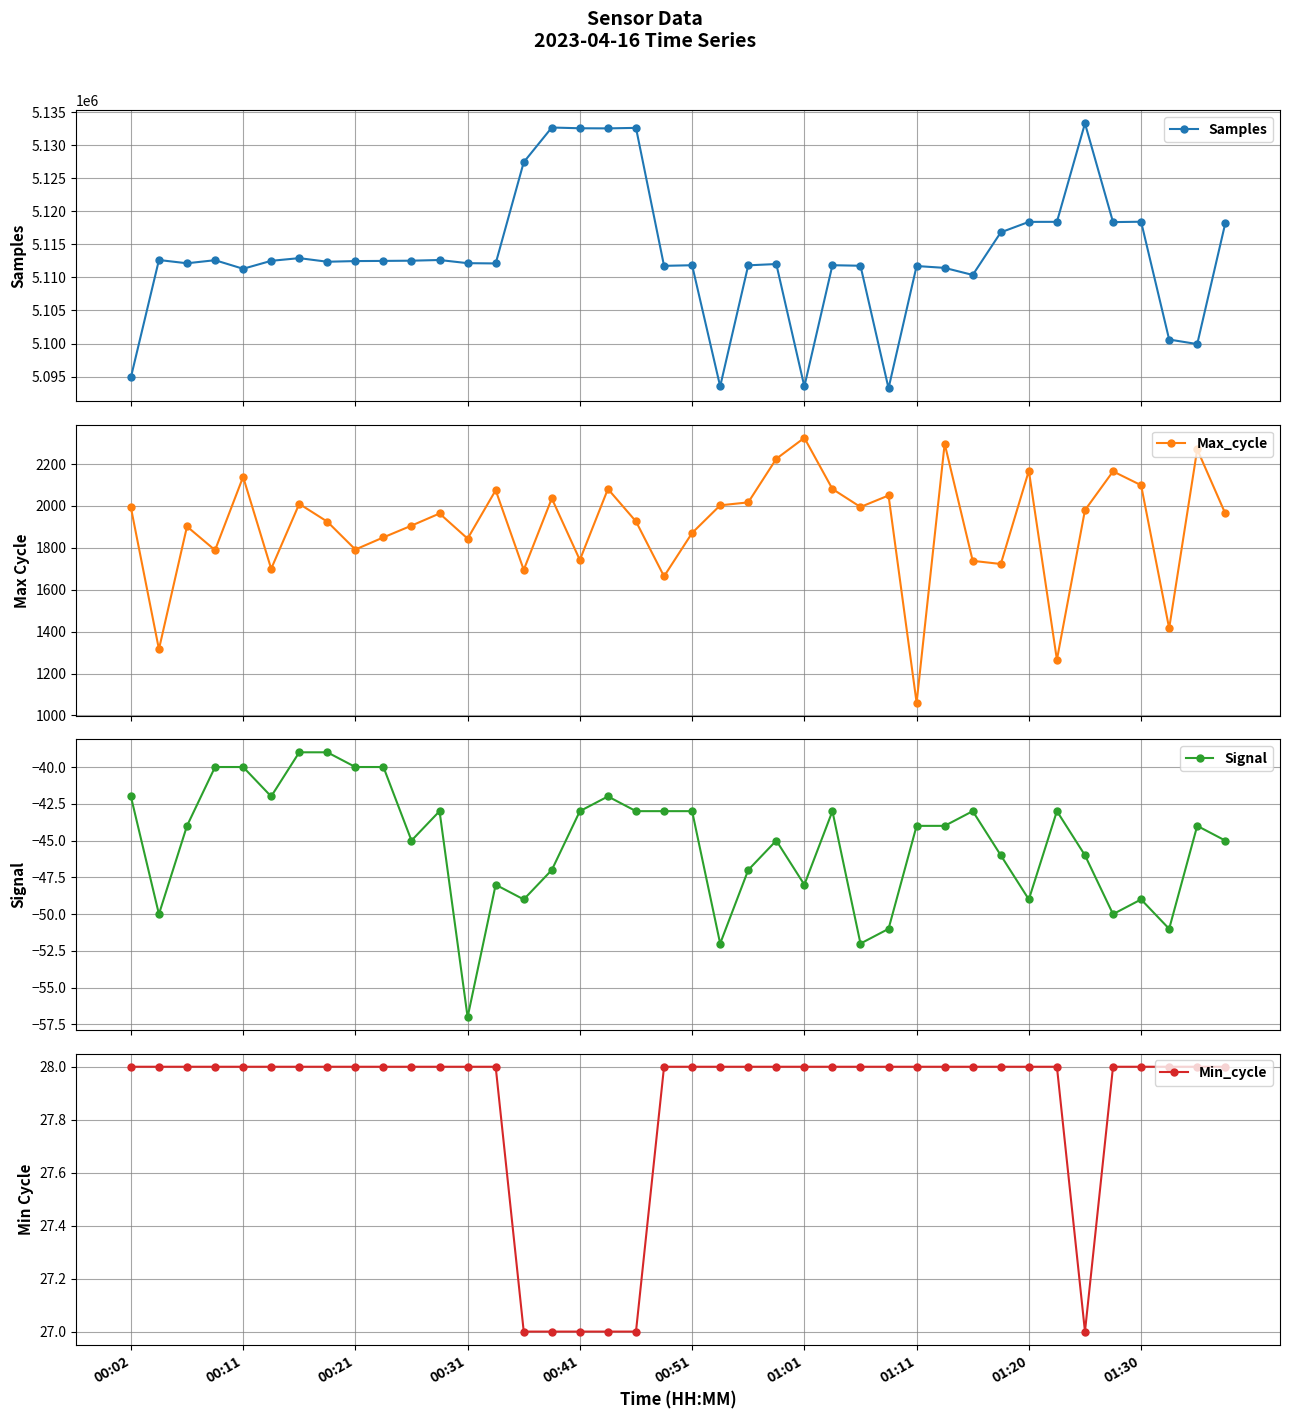

What is the lowest value of the Max_cycle series?

1061